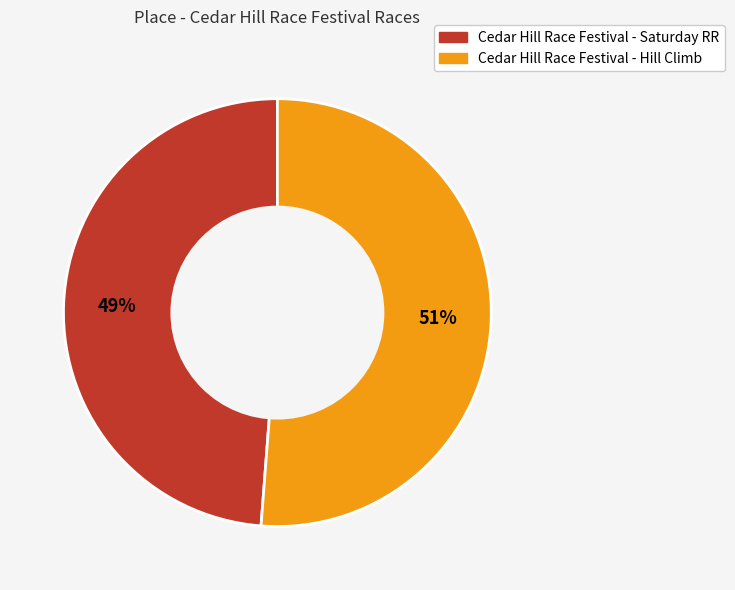

What is the largest slice in the pie chart?

Cedar Hill Race Festival - Hill Climb